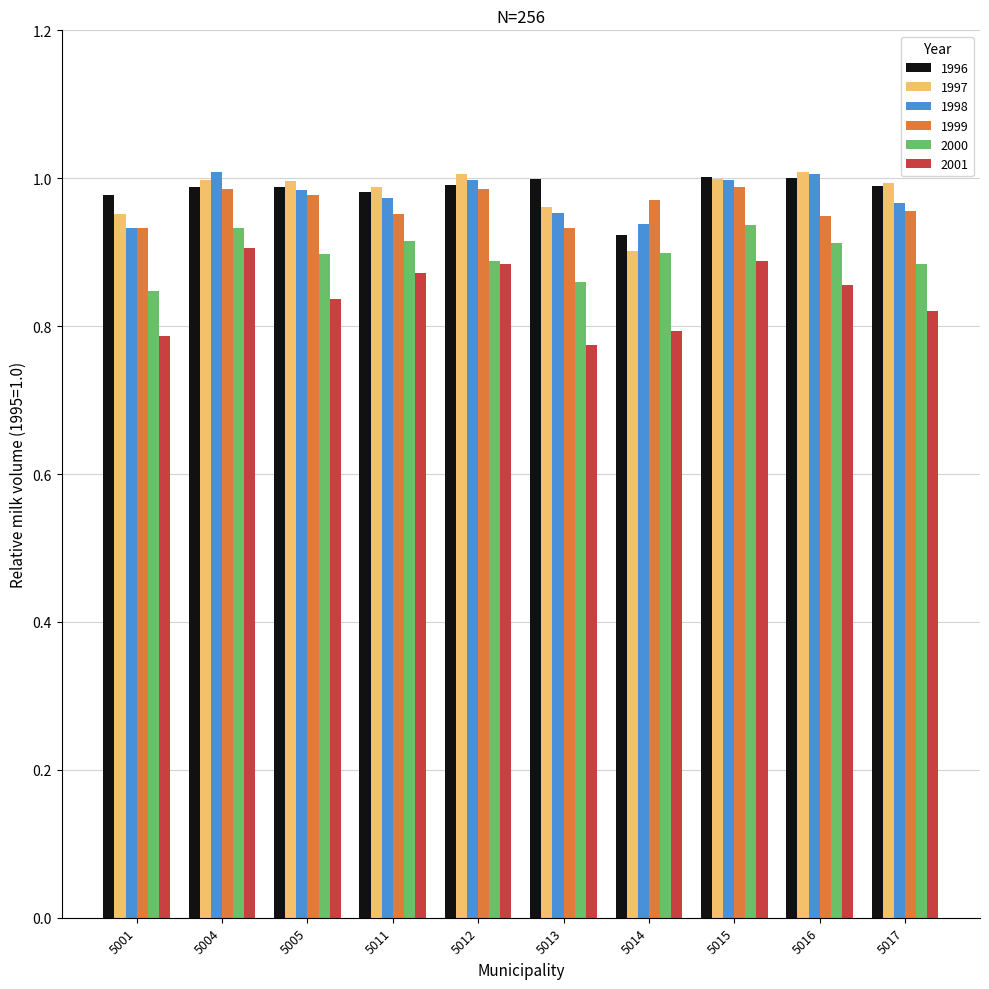

Which series has the widest spread of values?

2001